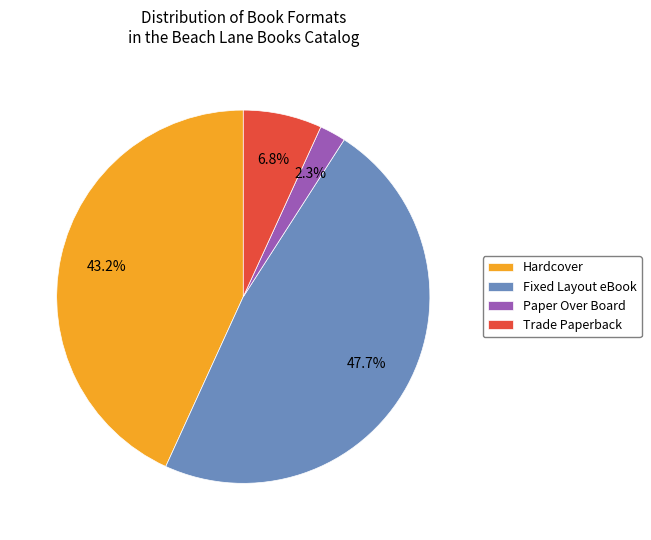

Does Fixed Layout eBook represent more than half of the total?

No